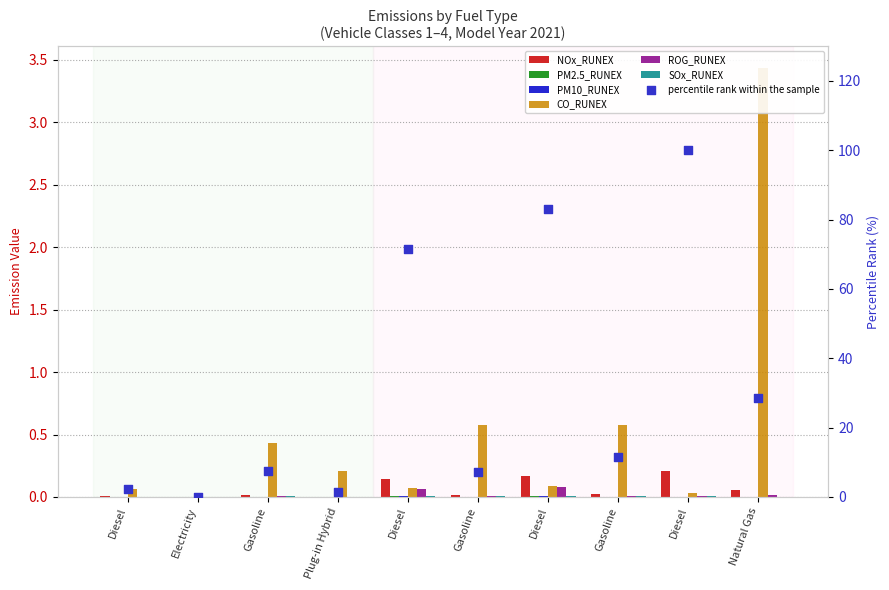

At how many categories does at least one series exceed 0?

9